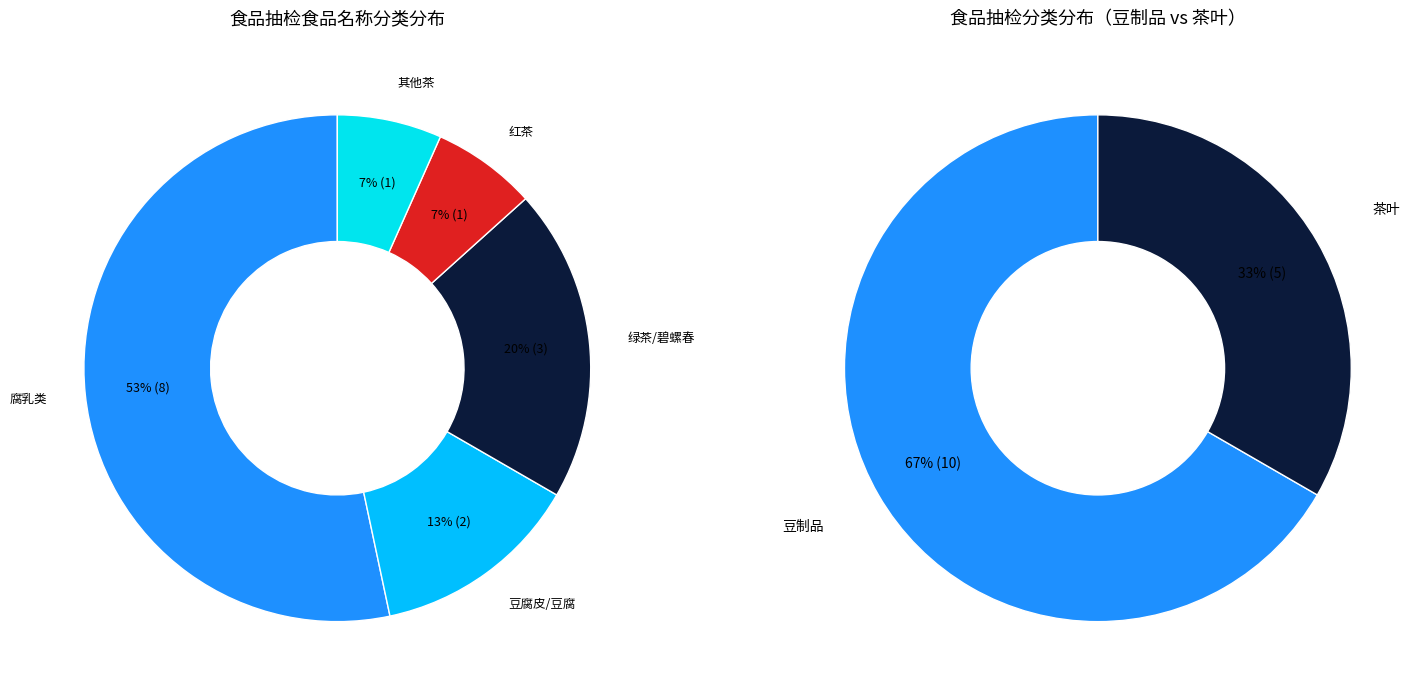

What is the change in value from 豆制品 to 茶叶?

-5